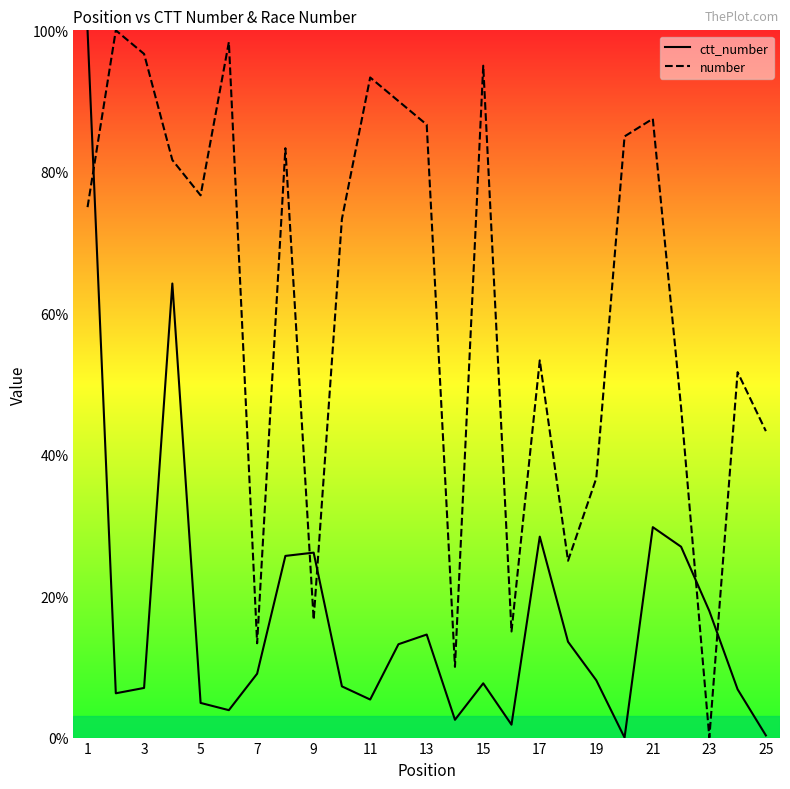

Rank the series by their average value, from highest to lowest.

number, ctt_number